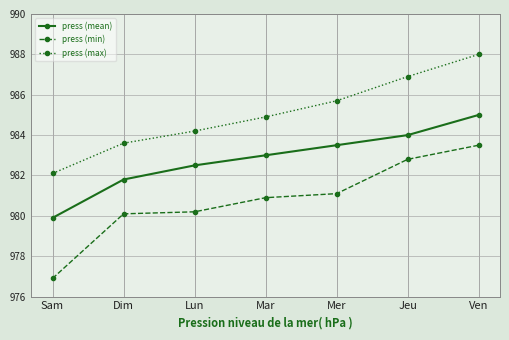

How many distinct data groups are displayed?

3